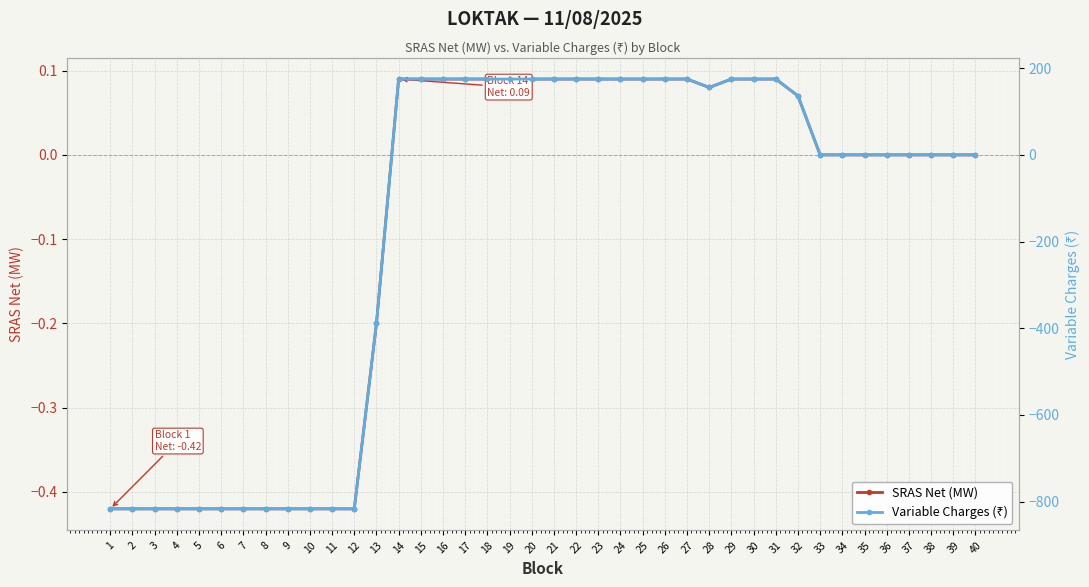

At which category does SRAS Net (MW) reach its first local valley?

28